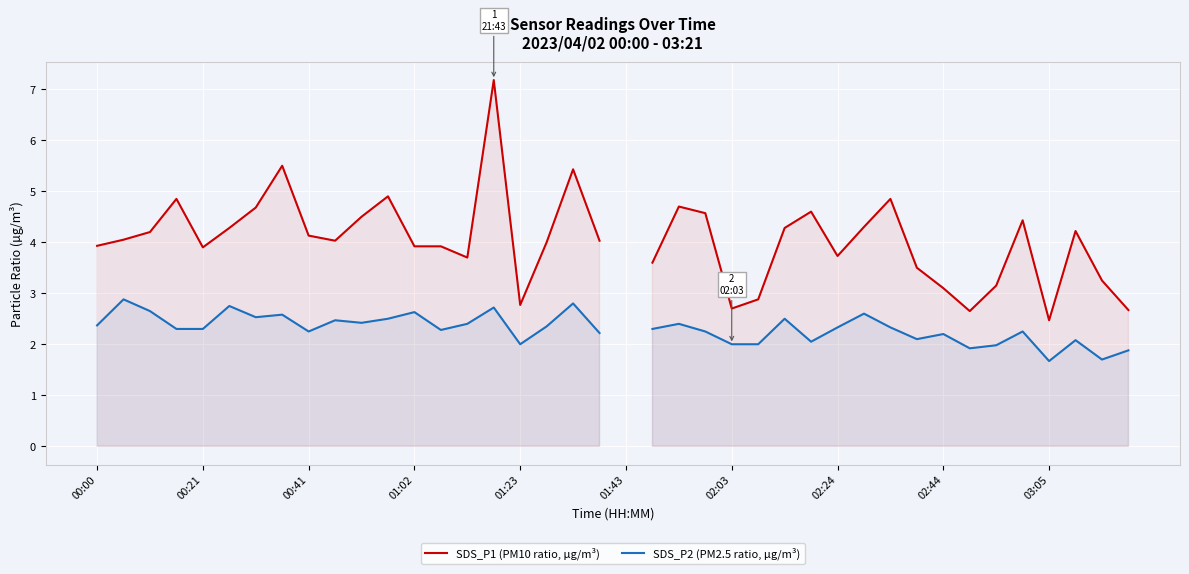

At which label is SDS_P2 (PM2.5 ratio, µg/m³) closest to 2?

01:23